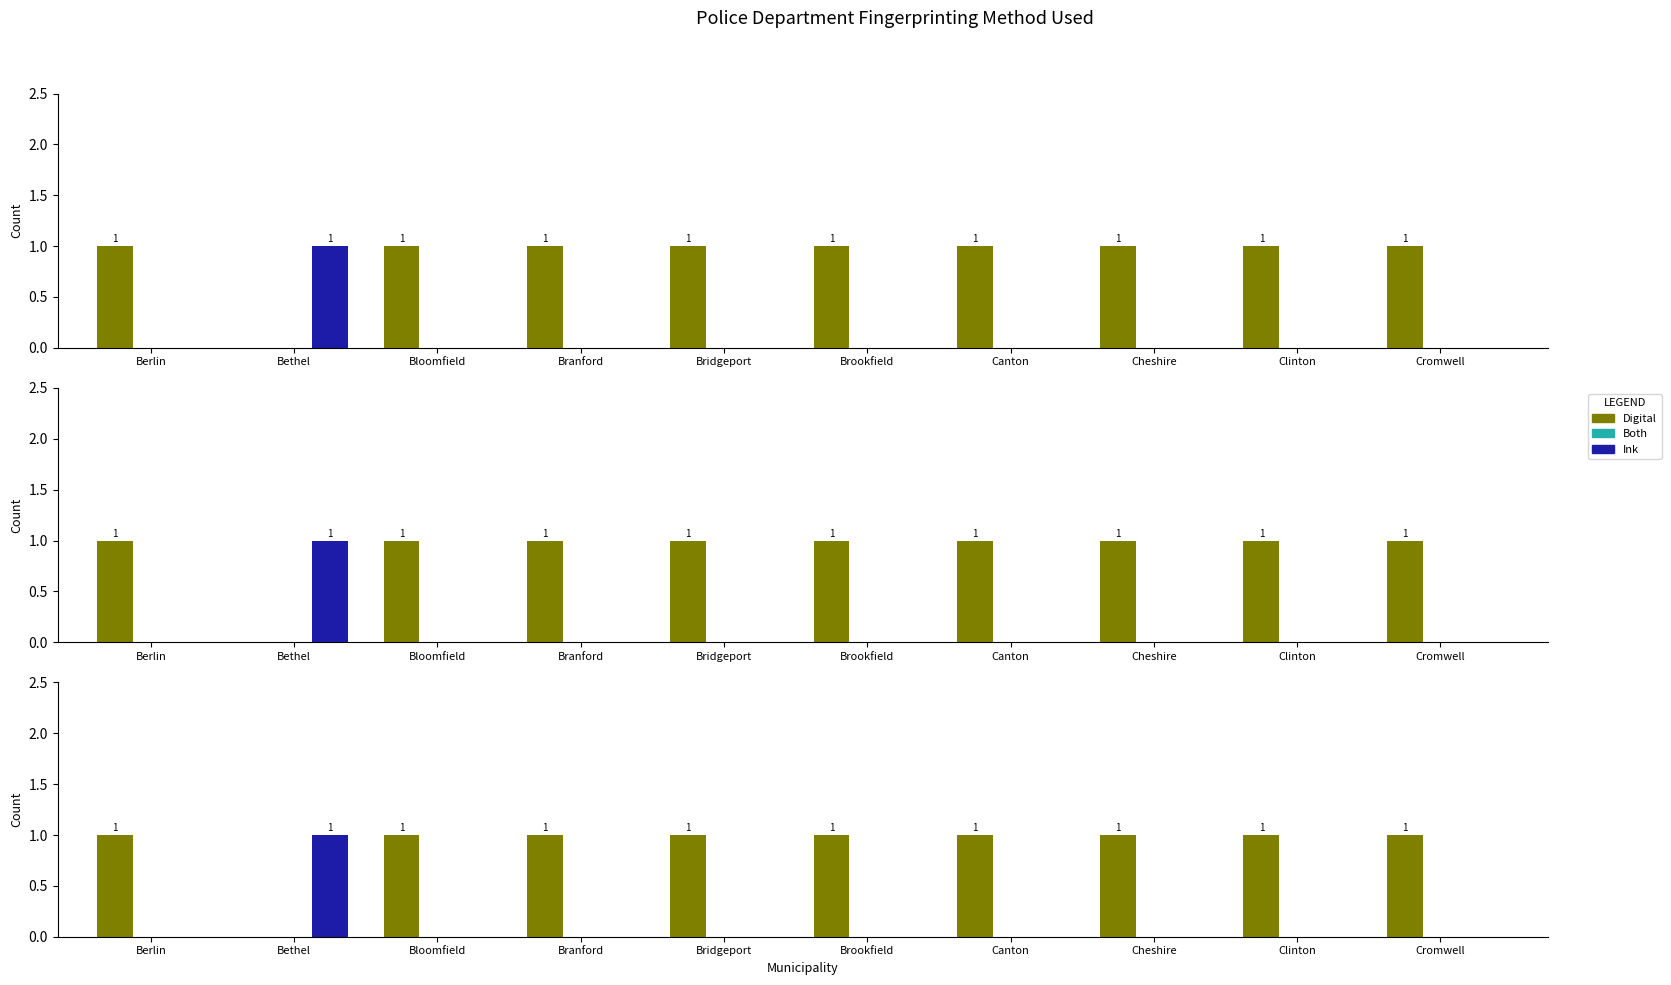

Reading right to left, list all the values displayed in this chart.

Digital: 1	1	1	1	1	1	1	1	0	1
Both: 0	0	0	0	0	0	0	0	0	0
Ink: 0	0	0	0	0	0	0	0	1	0